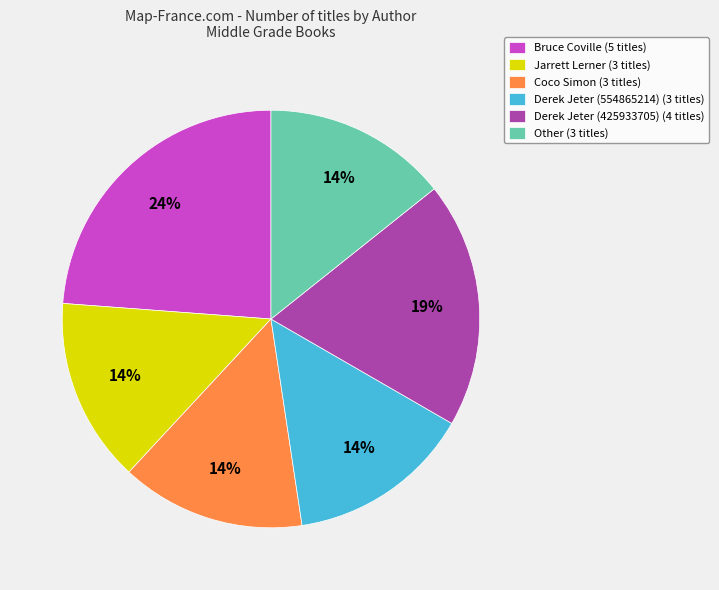

What is the ratio of the value at Derek Jeter (554865214) to the value at Jarrett Lerner?

1.0